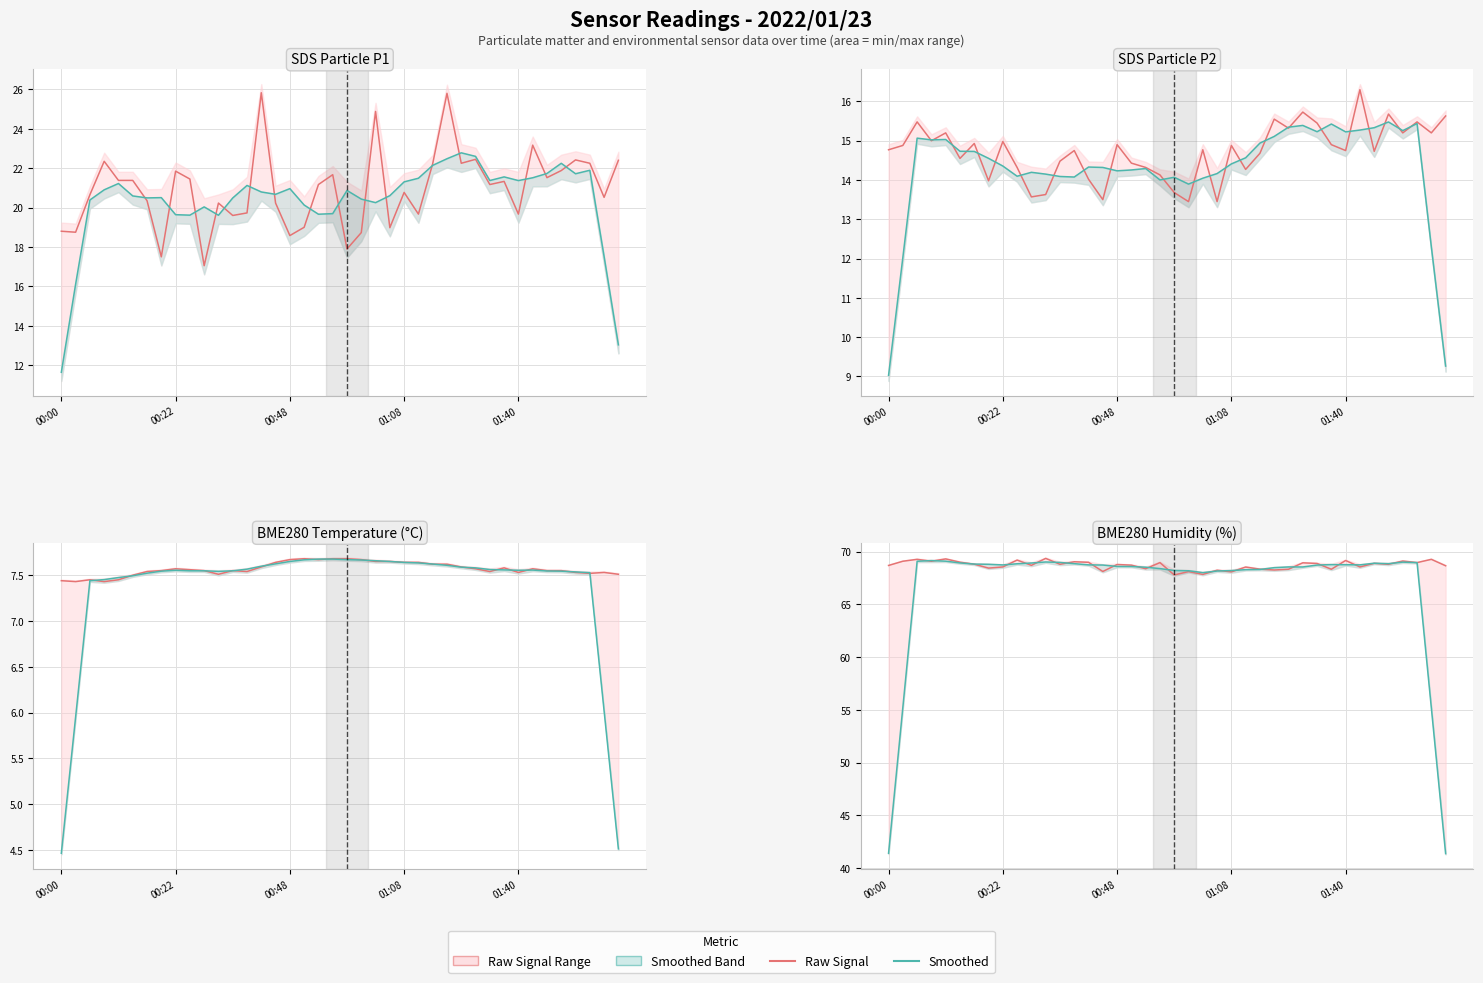

True or false: Raw Signal and Smoothed intersect in this chart.

True